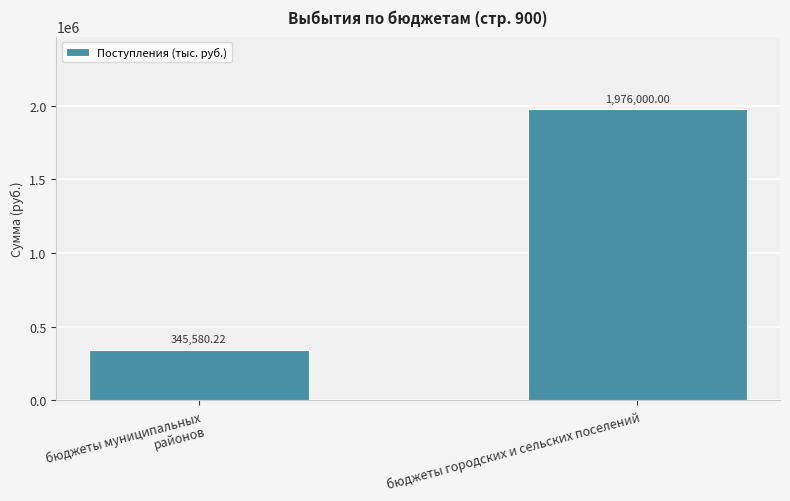

How many values are below 1976000?

1